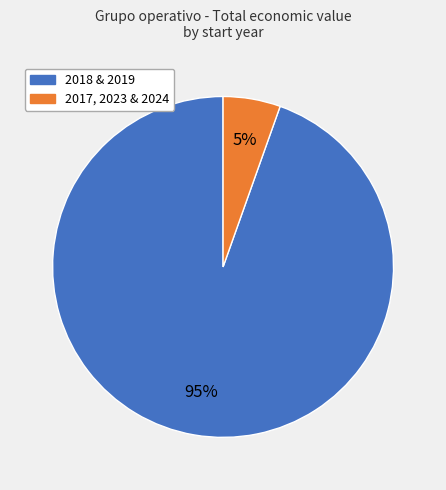

Does any single category account for the majority?

Yes